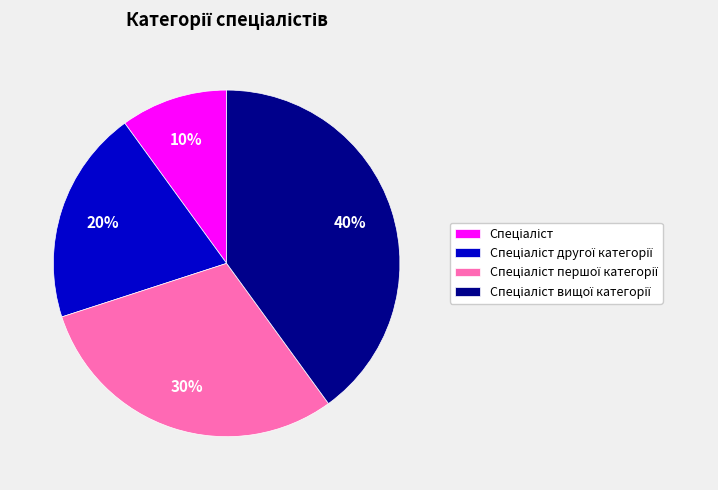

How many segments does this pie chart have?

4